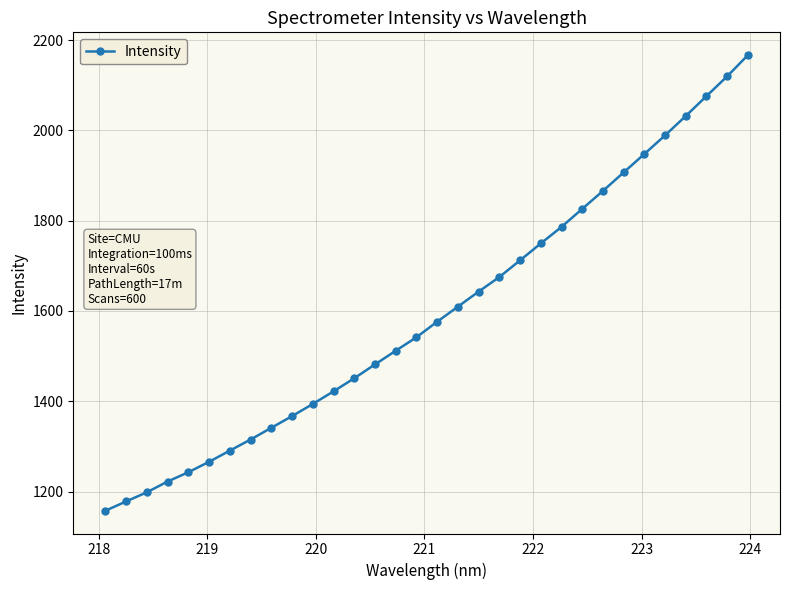

What is the value of the 4th point from the left?

1222.4